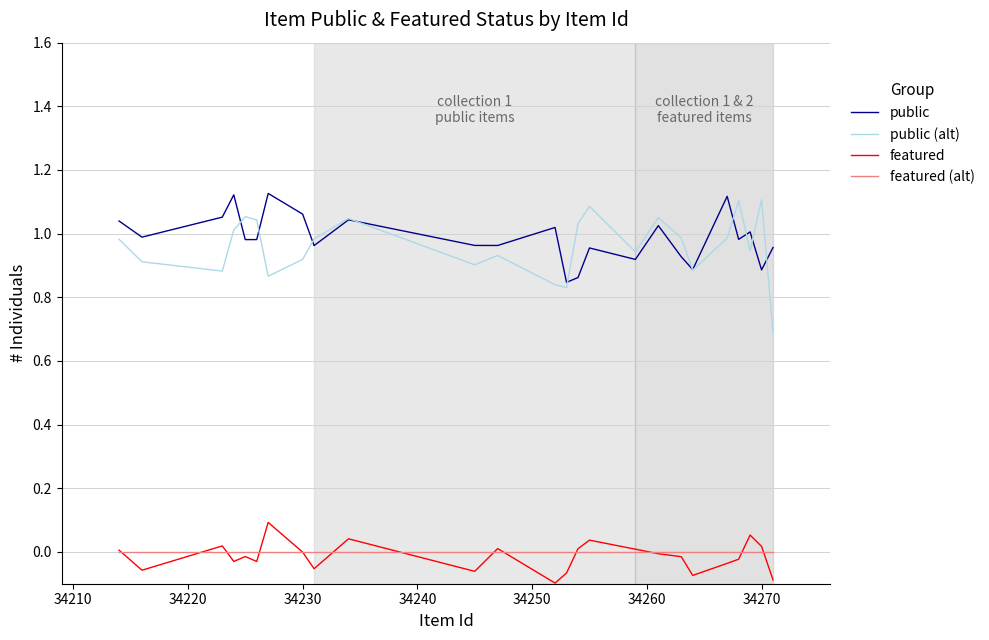

Which series has the largest total across all categories?

public